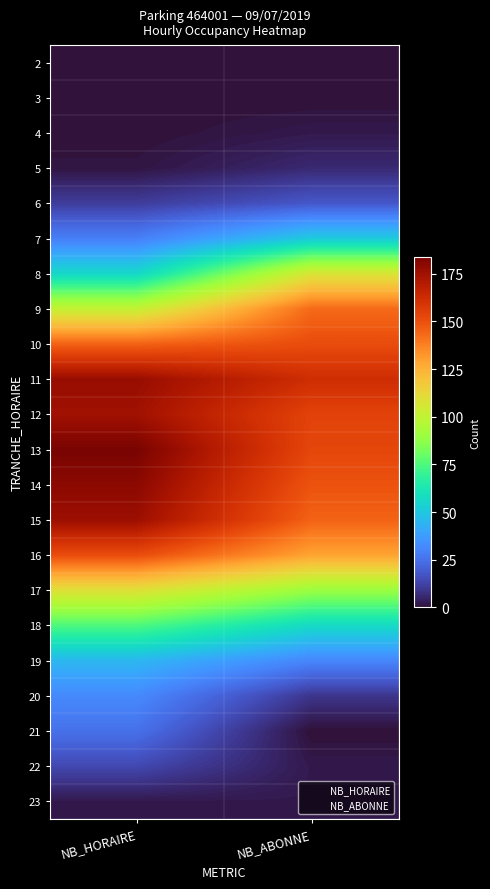

How many series are shown in this chart?

22